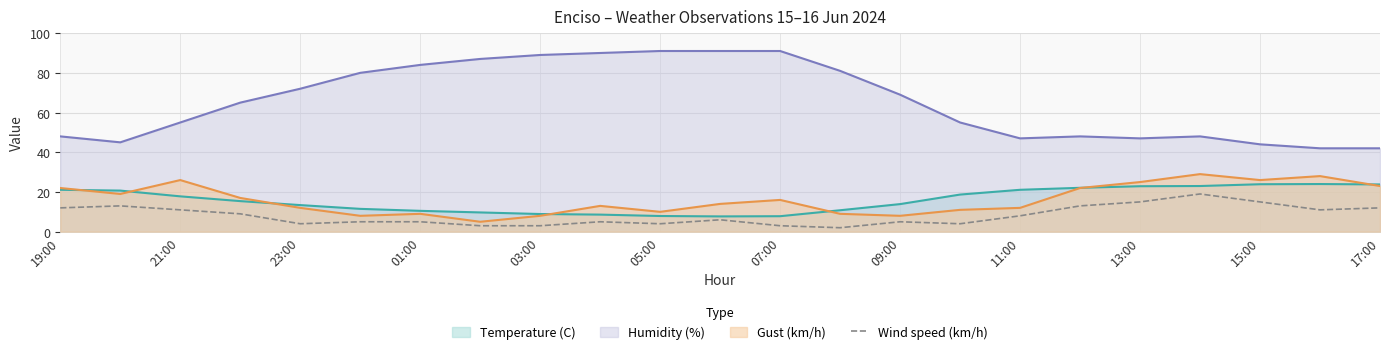

Which series has the largest total across all categories?

Humidity (%)